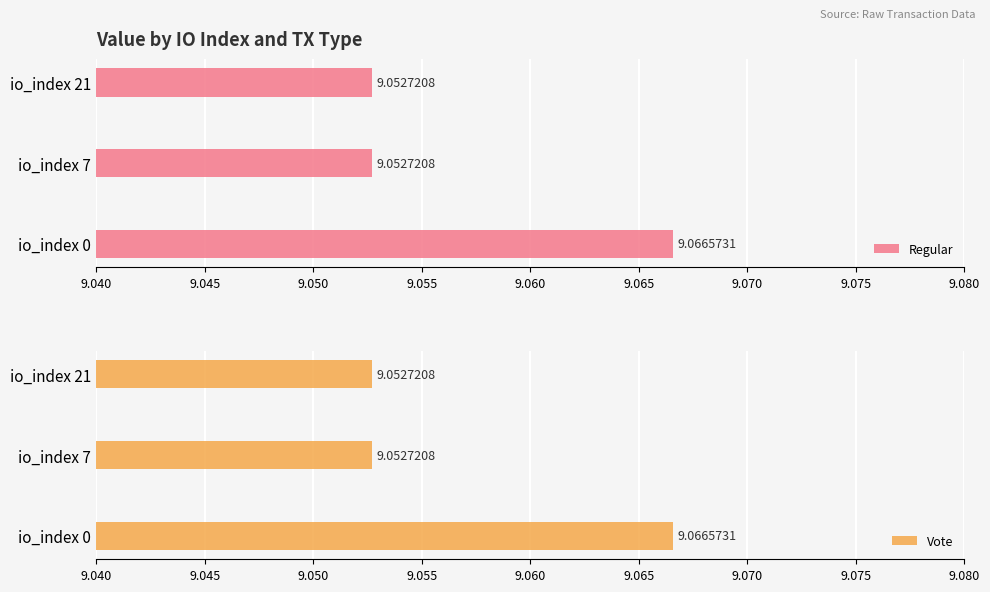

Which category has the highest value in the Vote series?

io_index 0